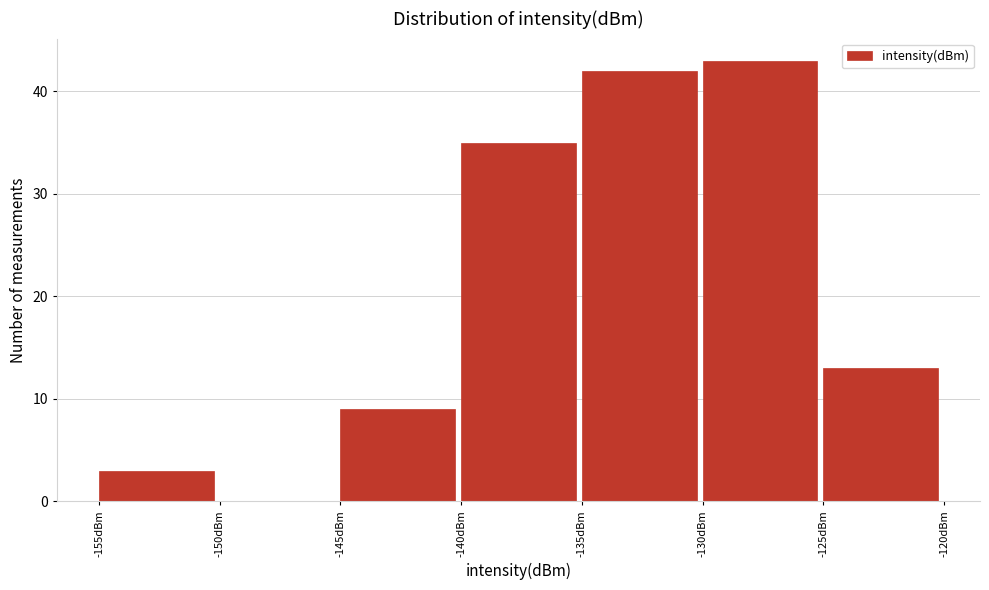

What is the height of the bar covering -145 to -140 on the x-axis? The values are not printed on the chart, so give them approximately, as read against the axis.

9